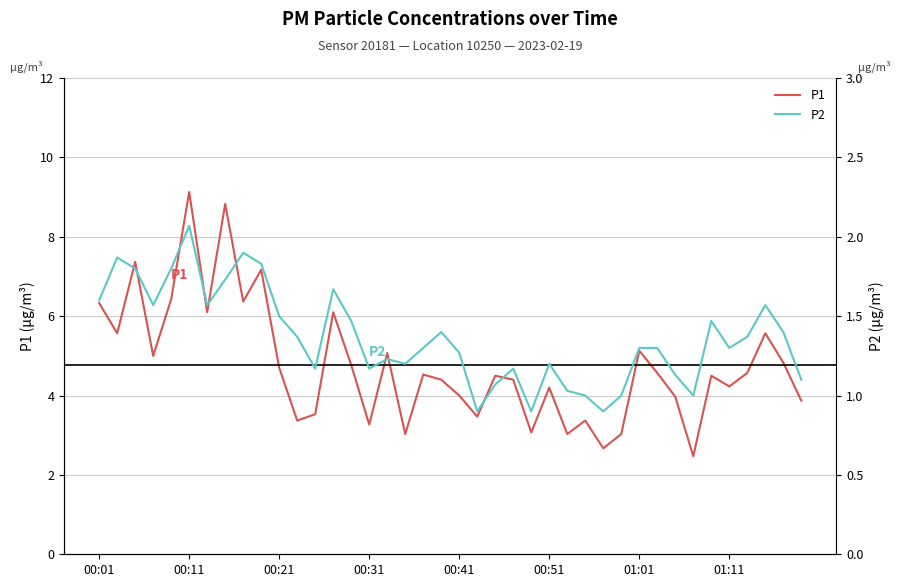

Which series has the largest range (max minus min)?

P1